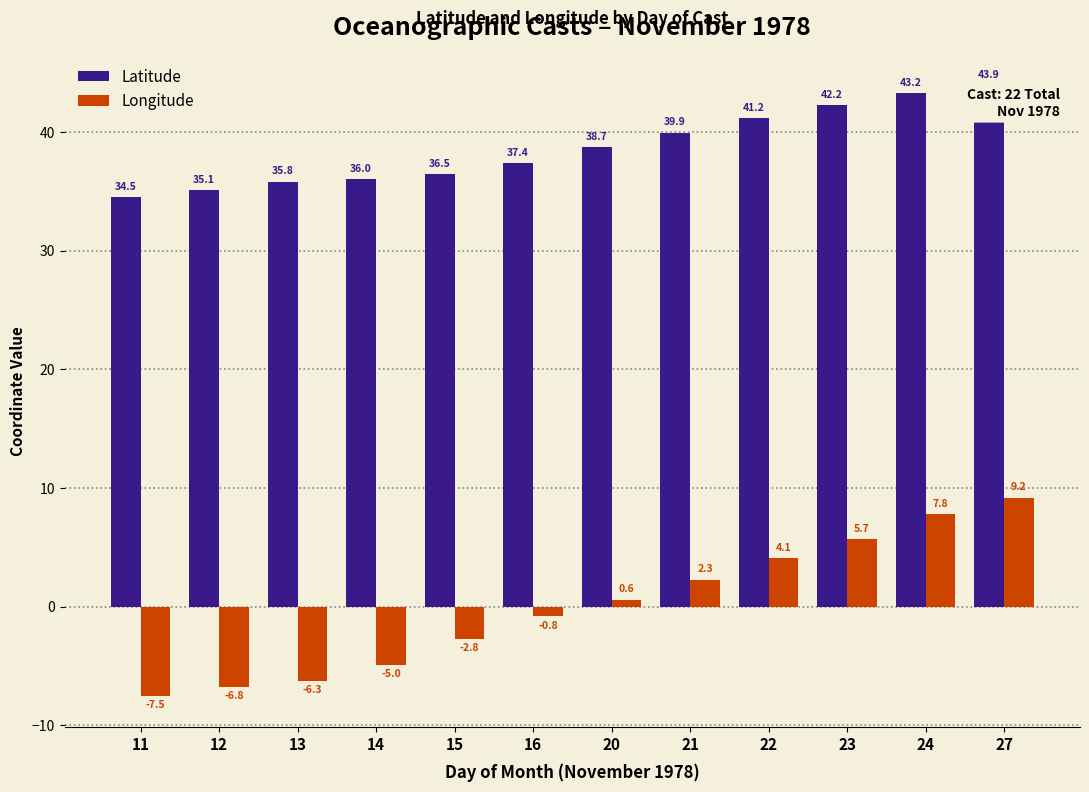

At which label does Latitude first exceed 38?

20